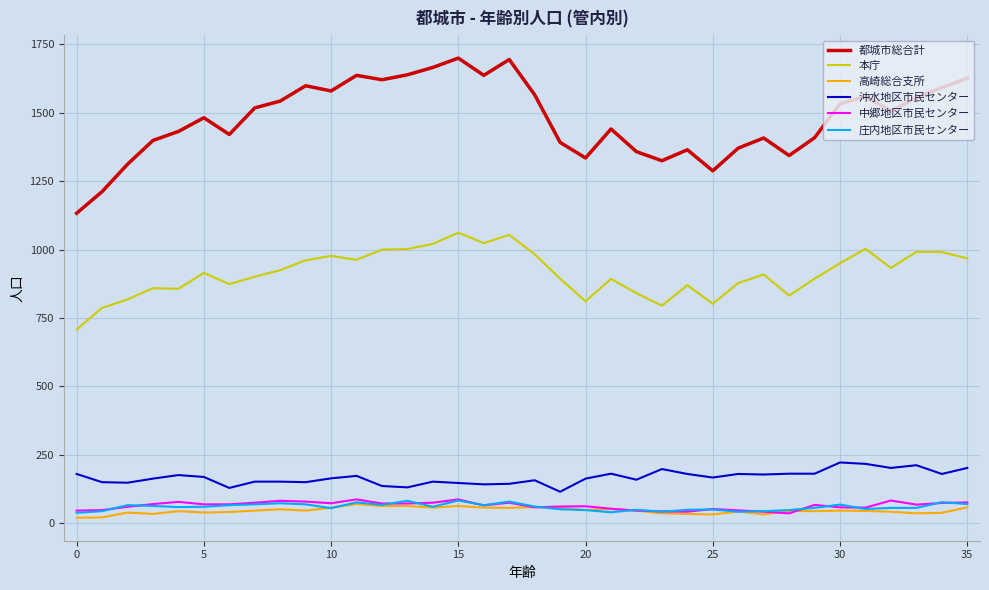

Which series has the largest total across all categories?

都城市総合計